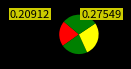

How many slices are in this pie chart?

4